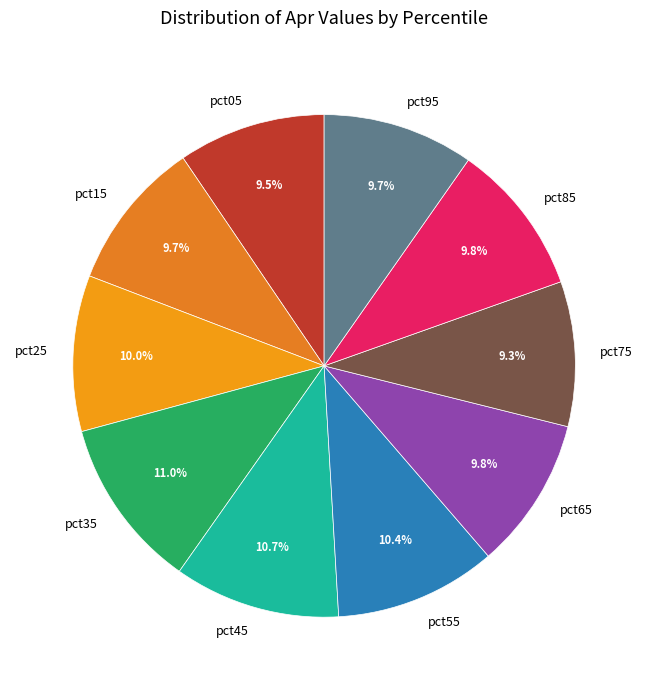

To the nearest percent, what is the difference between the largest and smallest slice percentages?

2%